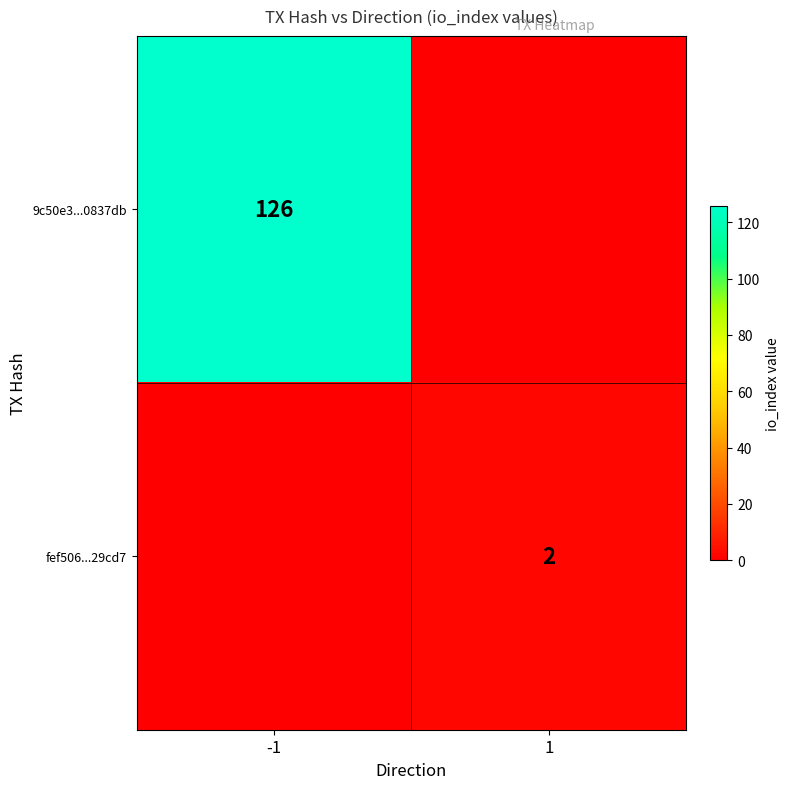

True or false: fef506...29cd7 has a value of 2 at 1.

True